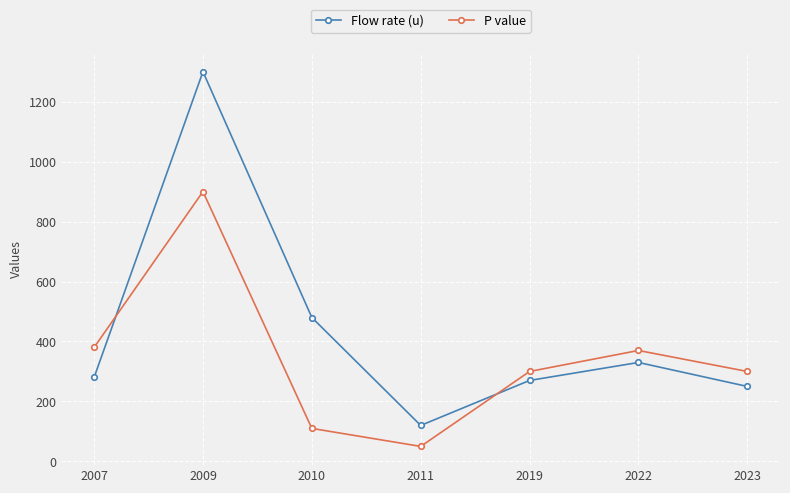

At which category does Flow rate (u) reach its first local peak?

2009